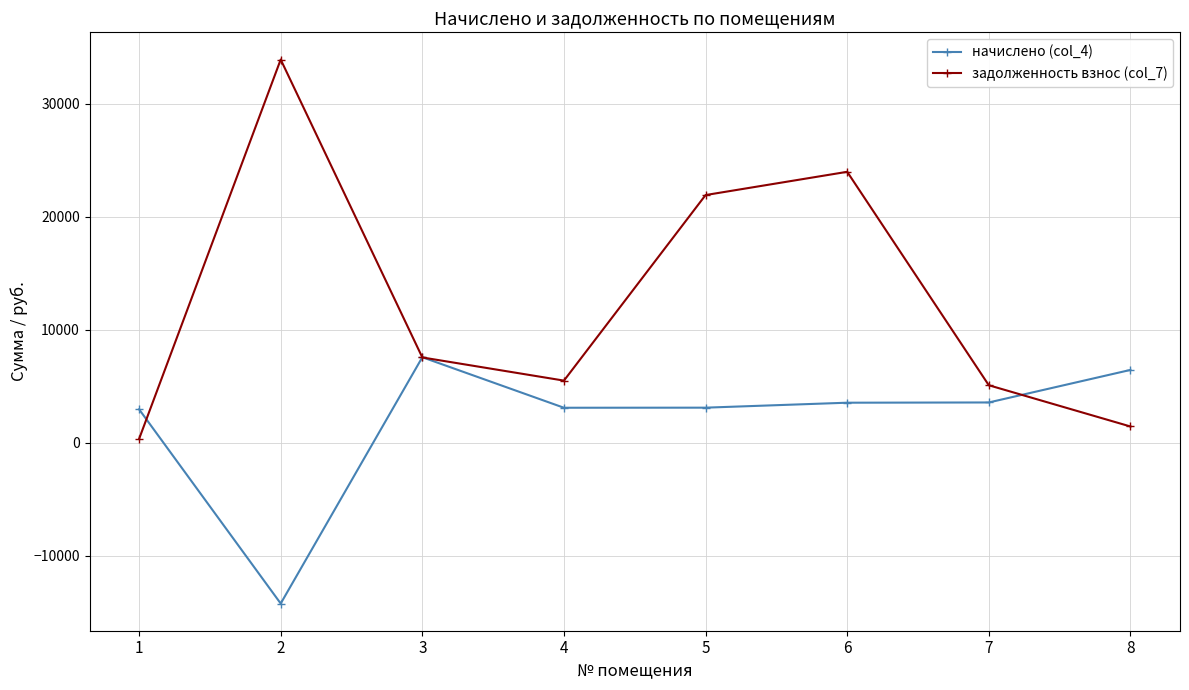

True or false: начислено (col_4) has more than 2 interior local peaks.

False